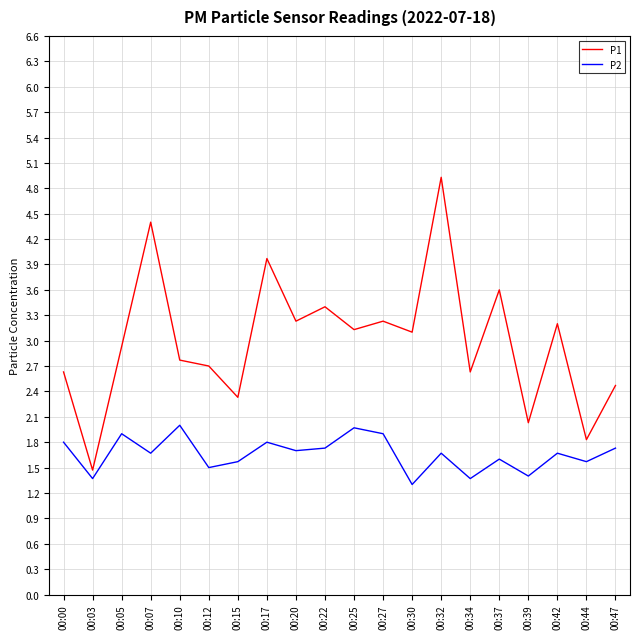

At which label is P2 closest to 1?

00:30